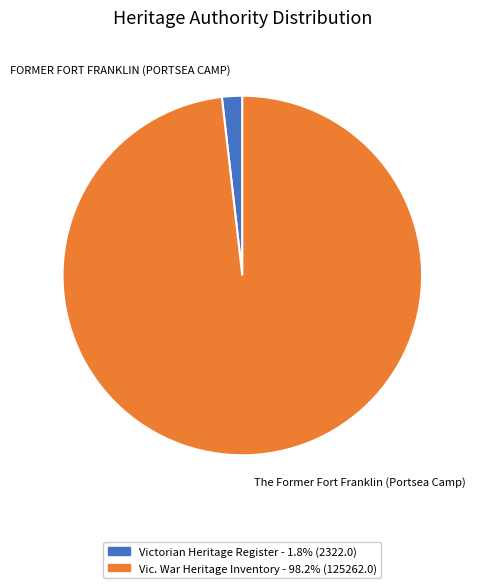

Which slice represents more than half of the pie?

The Former Fort Franklin (Portsea Camp)